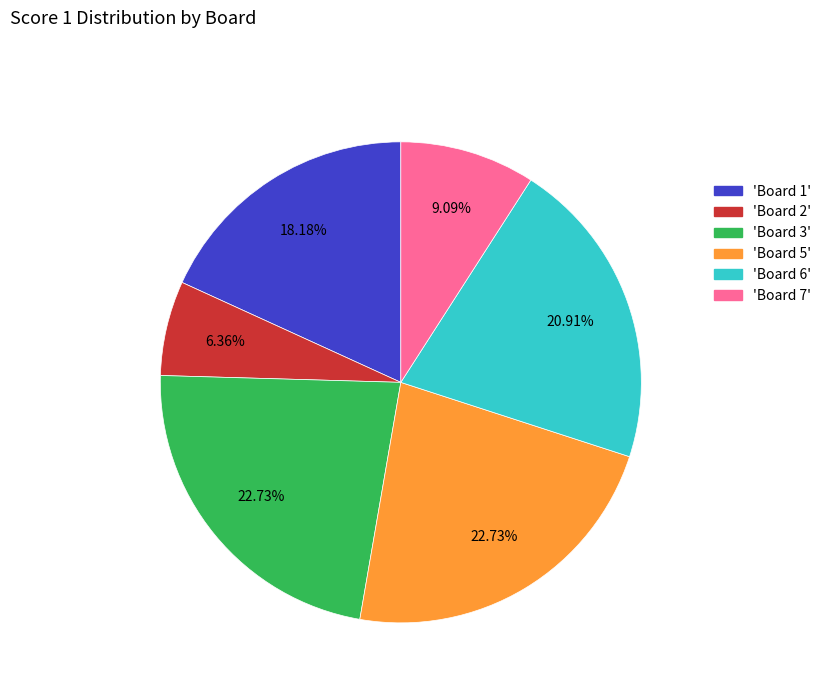

Is there a majority slice in this chart?

No